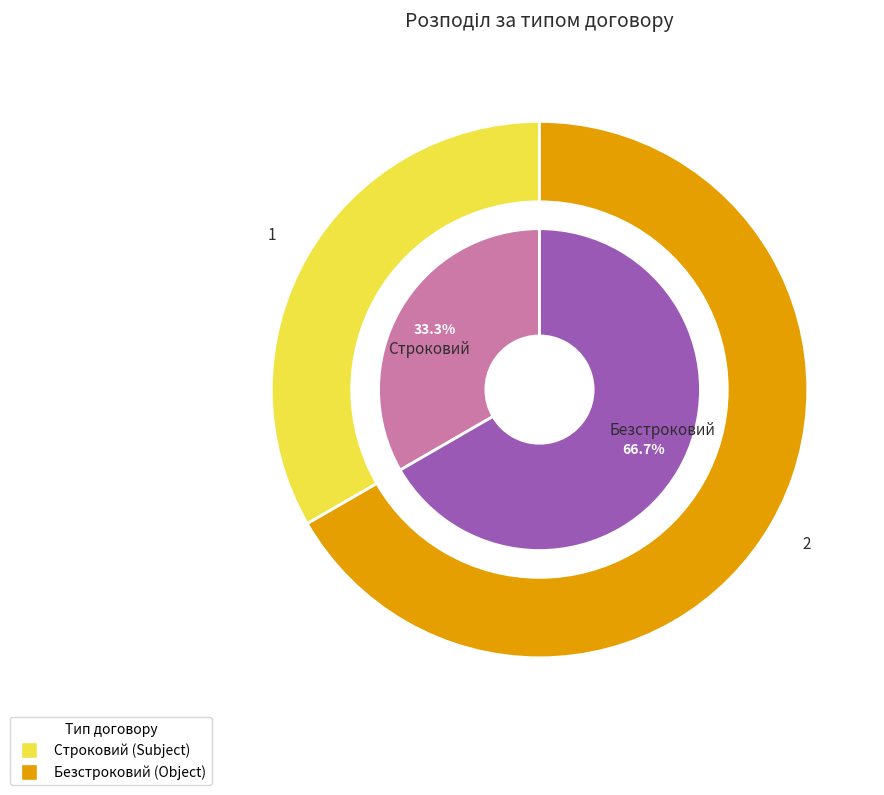

What is the smallest slice in the pie chart?

Строковий